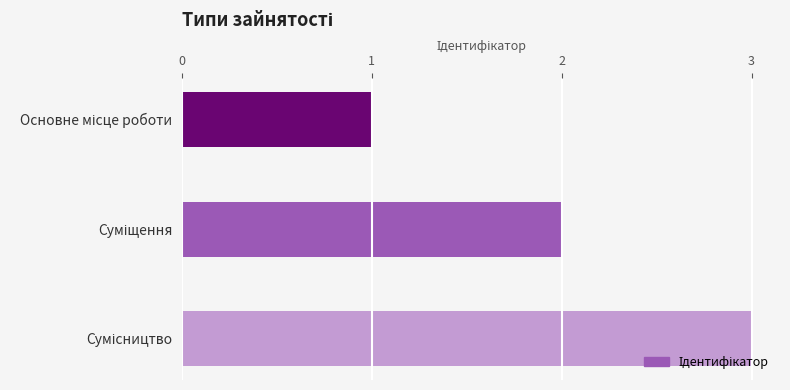

What is the sum of all values?

6